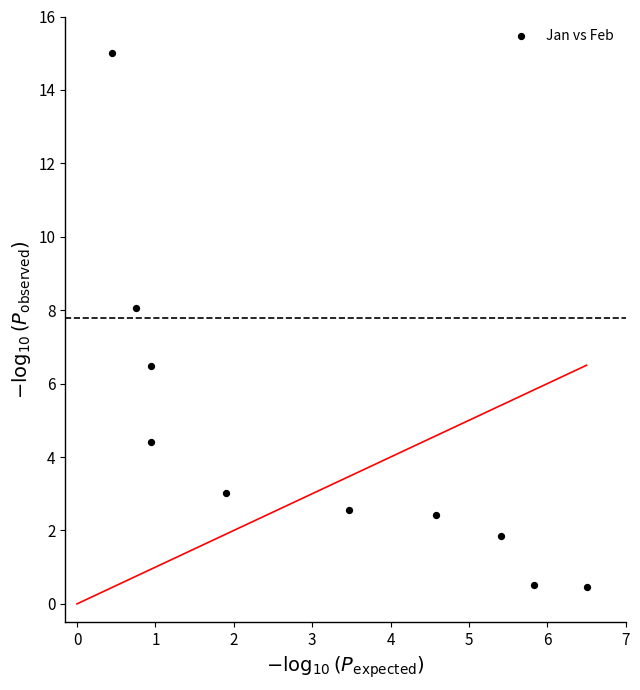

What Y value in the scatter plot is closest to 7?

6.5